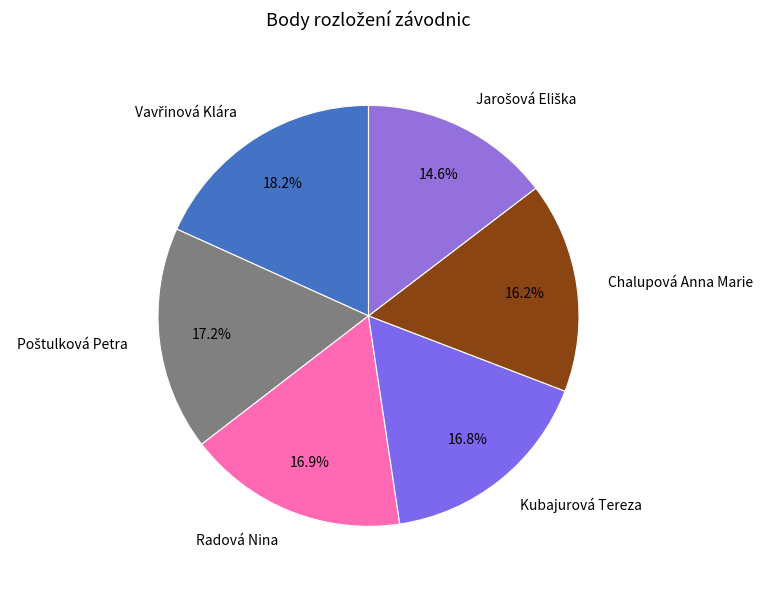

What portion of the pie excludes Kubajurová Tereza?

83.2%